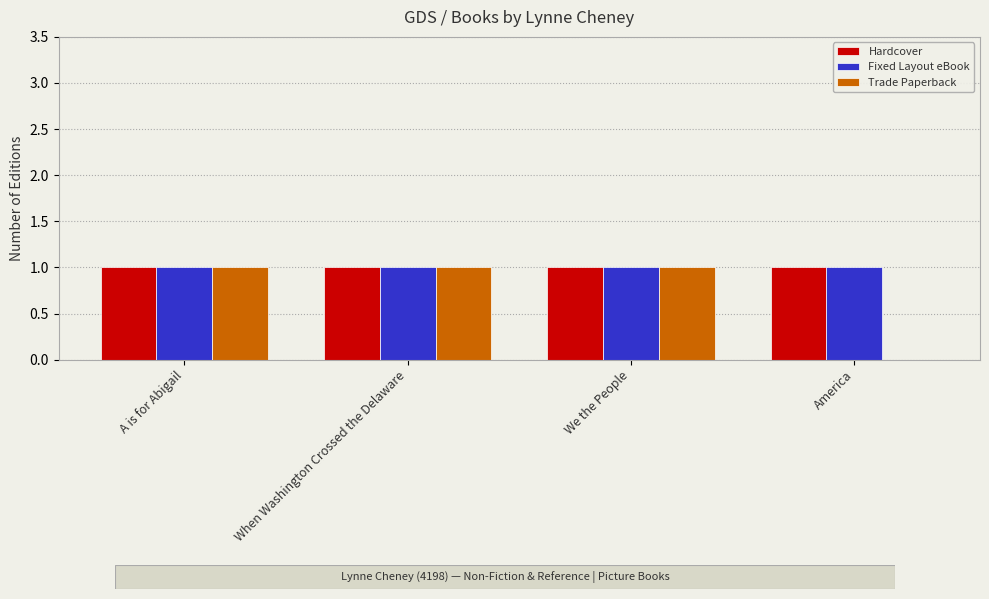

What is the sum of all Hardcover values?

4